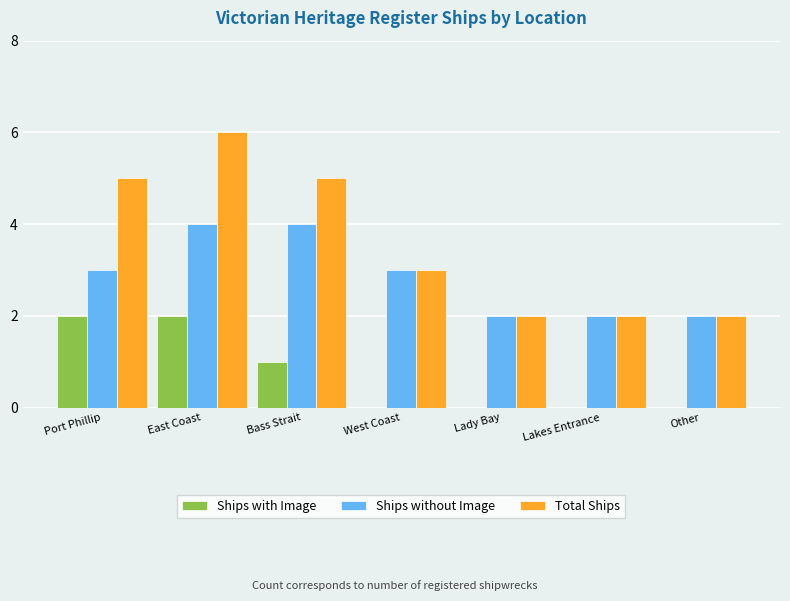

Read the Total Ships value at Port Phillip.

5